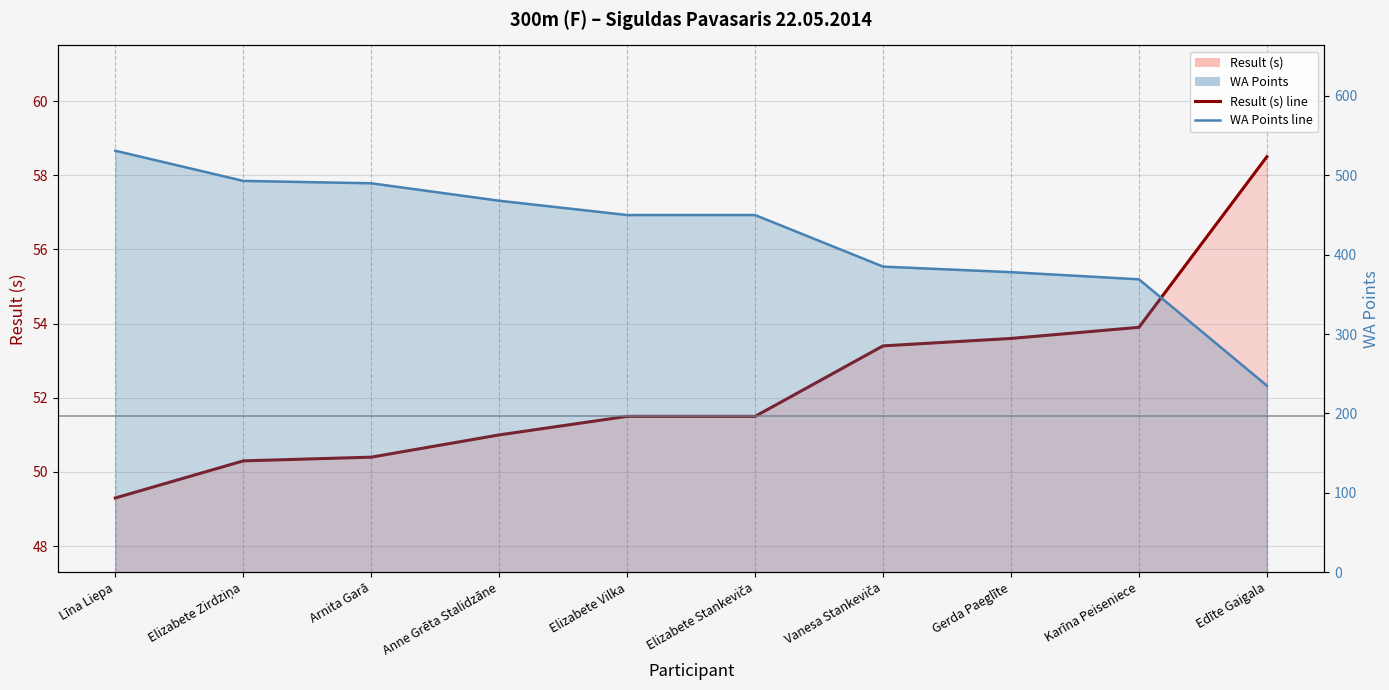

How many categories are shown in the chart?

10